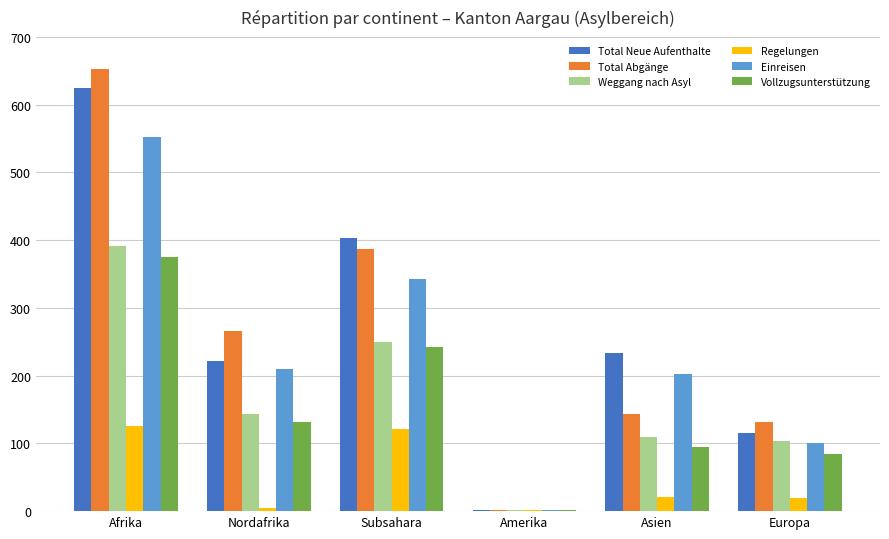

Which series changed the most between Afrika and Nordafrika?

Total Neue Aufenthalte